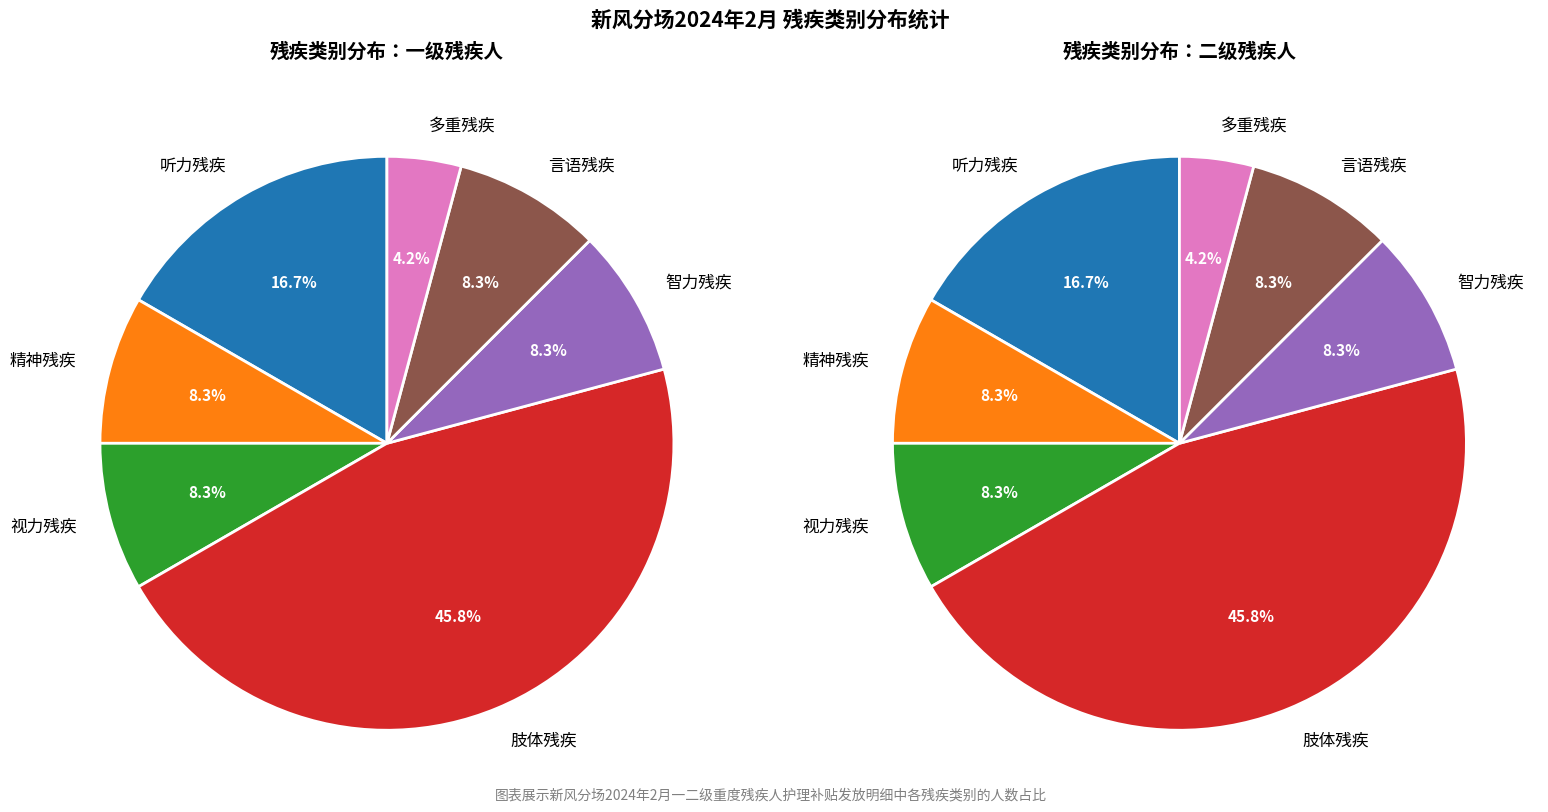

Count the number of slices in the pie.

7